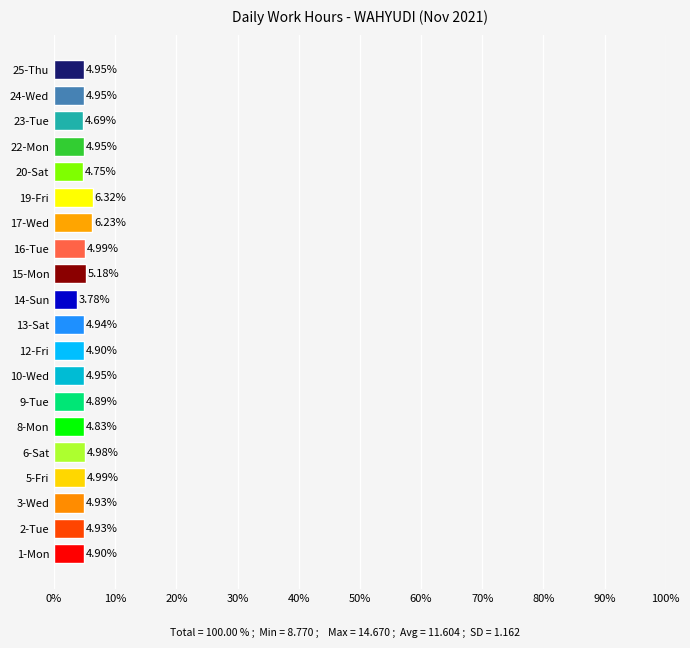

What is the ratio of the value at 25-Thu to the value at 2-Tue?

1.0